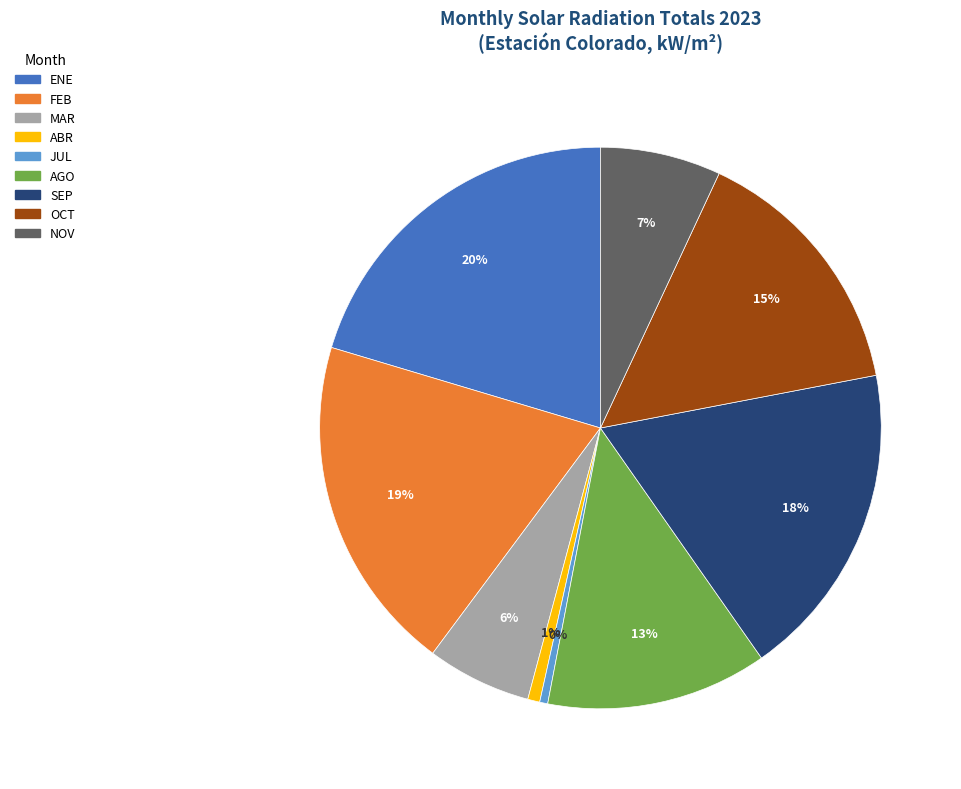

To the nearest percent, what percentage of the pie is OCT?

15%